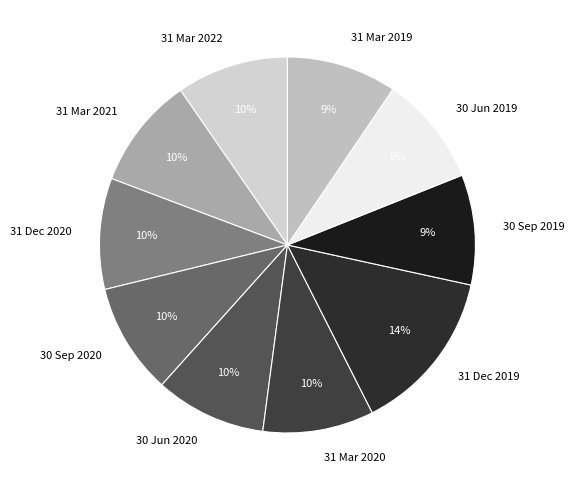

Approximately how many times larger is the value at 30 Sep 2020 compared to 31 Mar 2022?

1.0